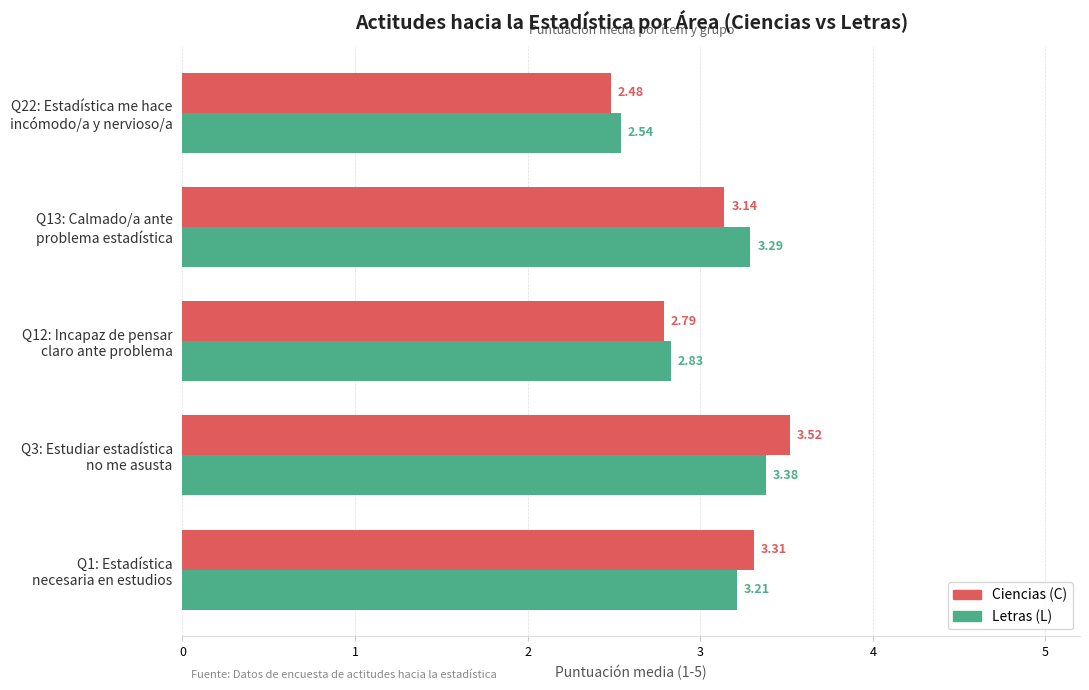

What is the difference between the maximum and minimum values in the Ciencias (C) series?

1.0